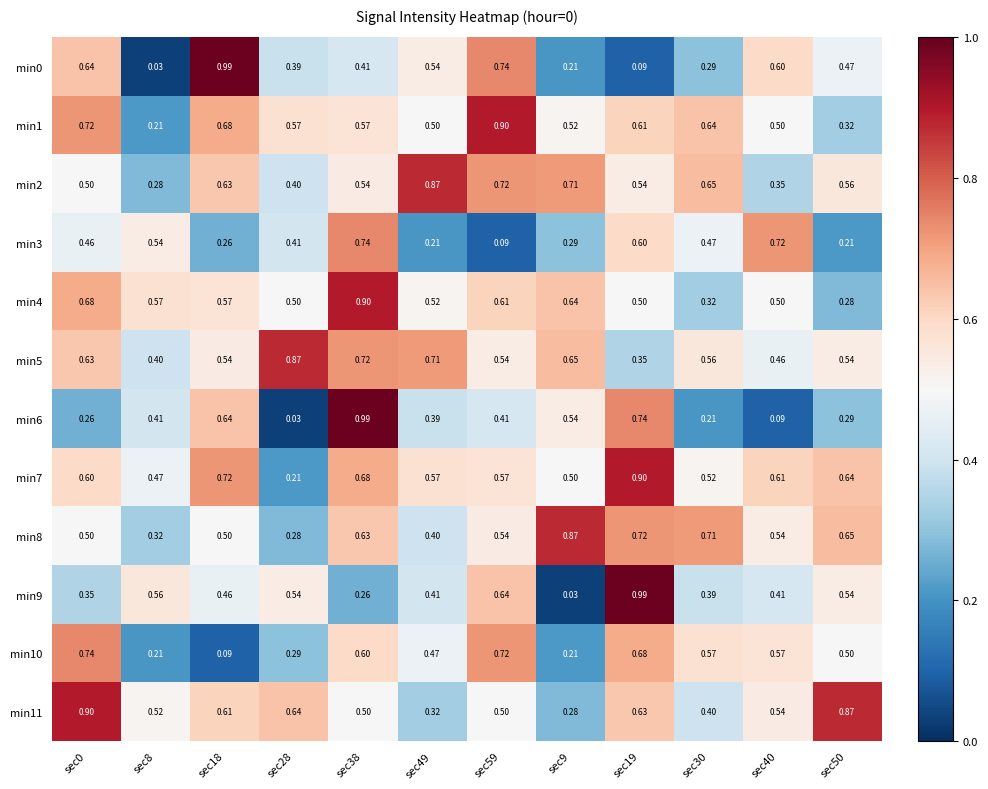

Which series has the largest total across all categories?

min7